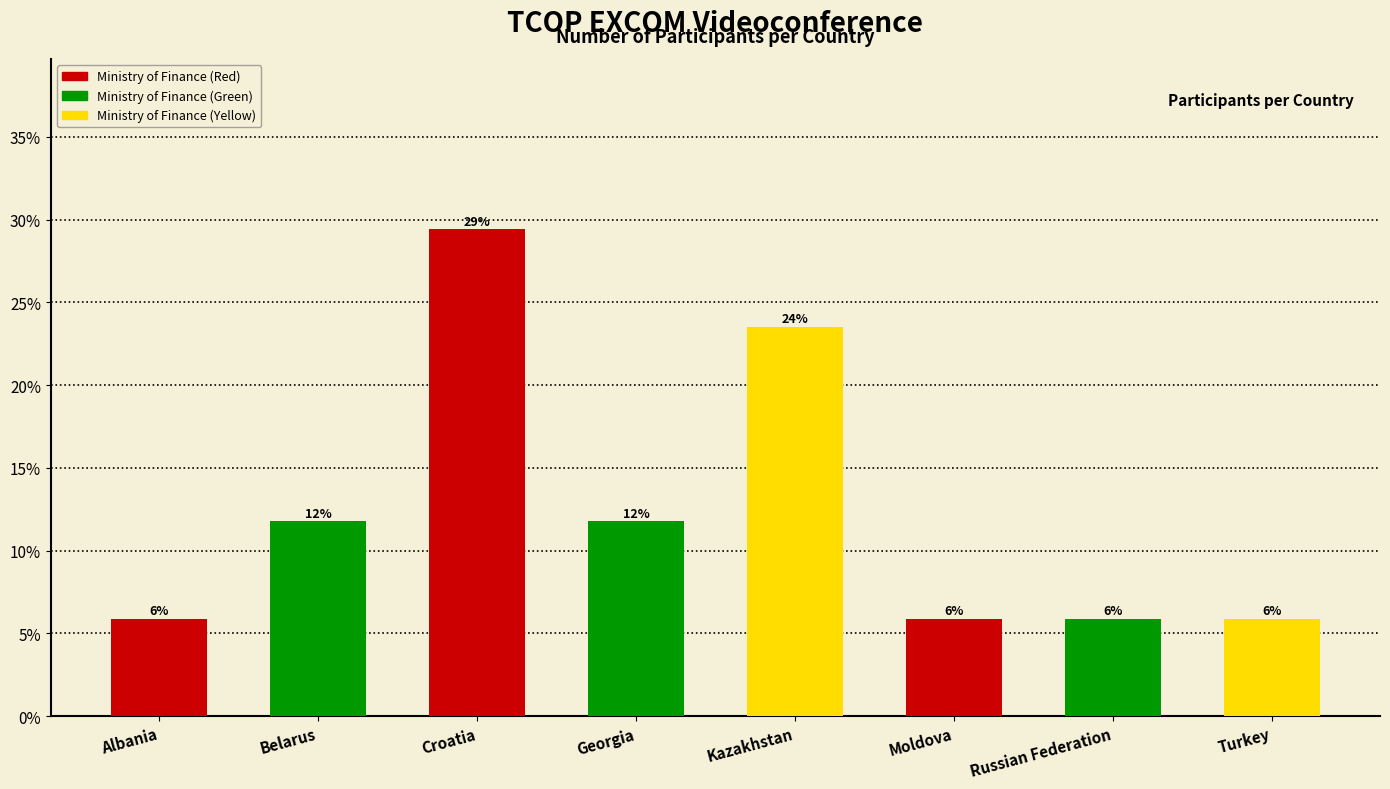

Does the chart contain any negative values?

No